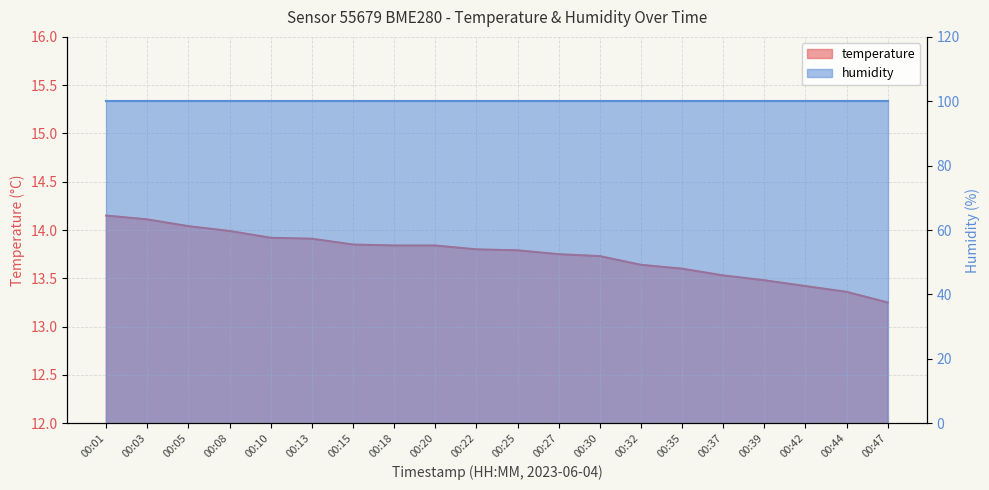

Approximately how many times larger is the value at 00:27 compared to 00:30?

1.0